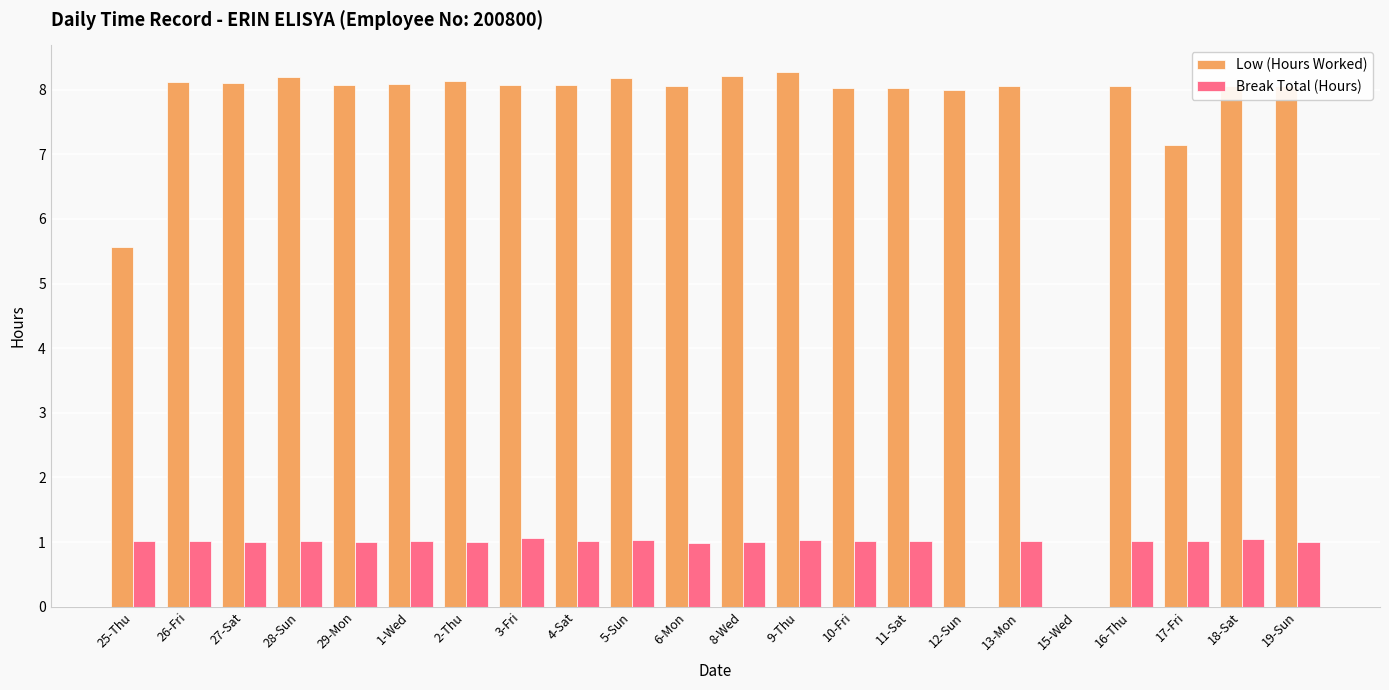

What is the sum of the Low (Hours Worked) values at 10-Fri and 8-Wed?

16.2